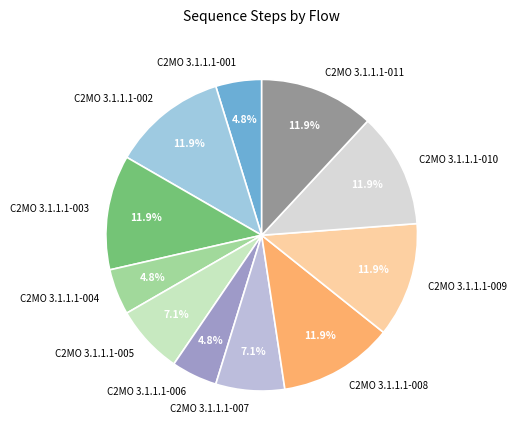

Is the sum of C2MO 3.1.1.1-004 and C2MO 3.1.1.1-010 greater than half?

No